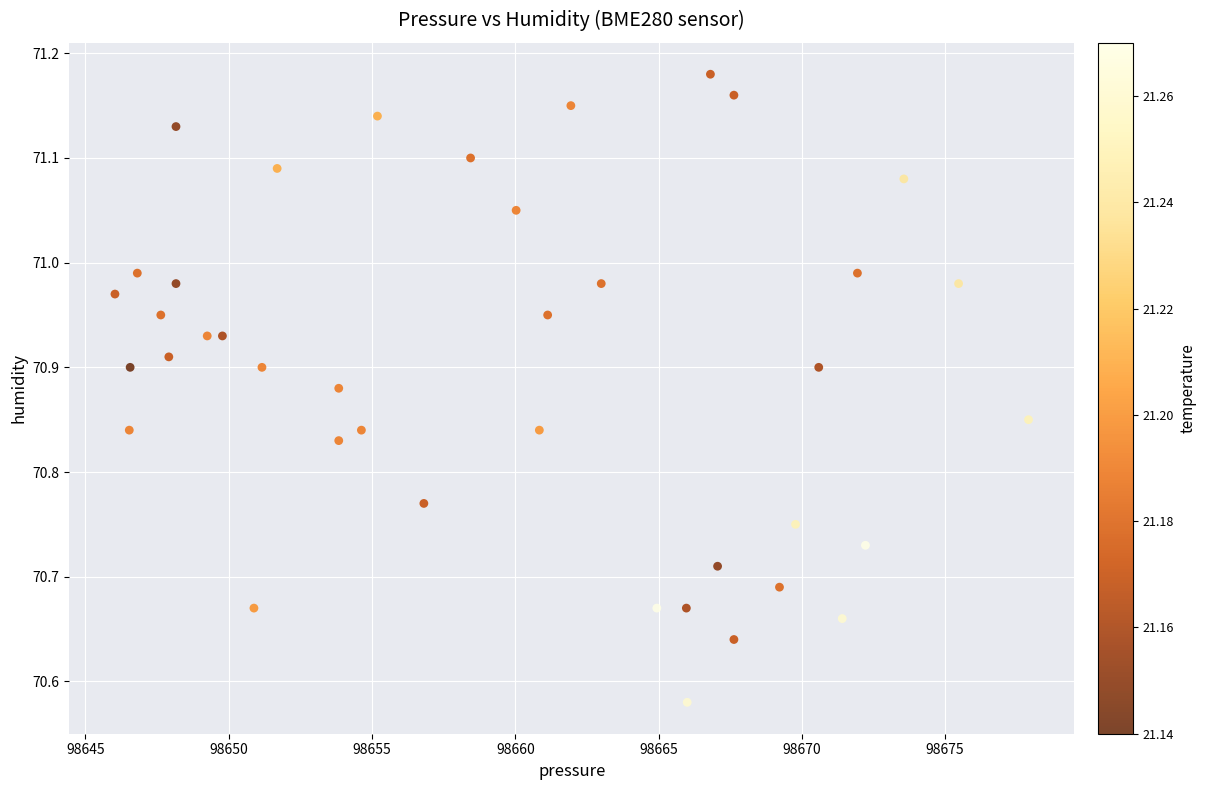

What is the range of Y values (max minus min)?

0.6